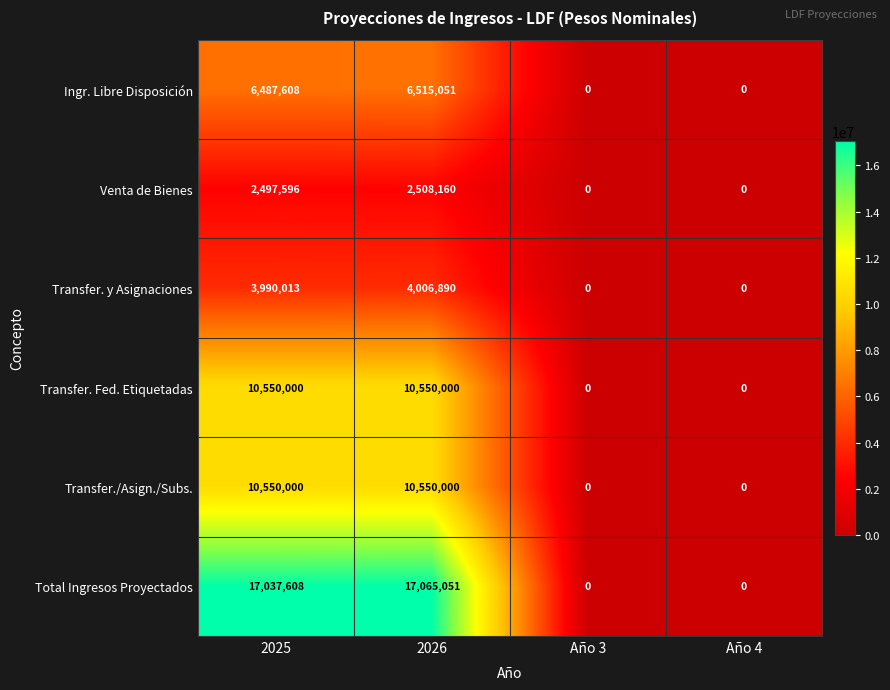

Count the Transfer. Fed. Etiquetadas values in the range 0 to 10550000.

4